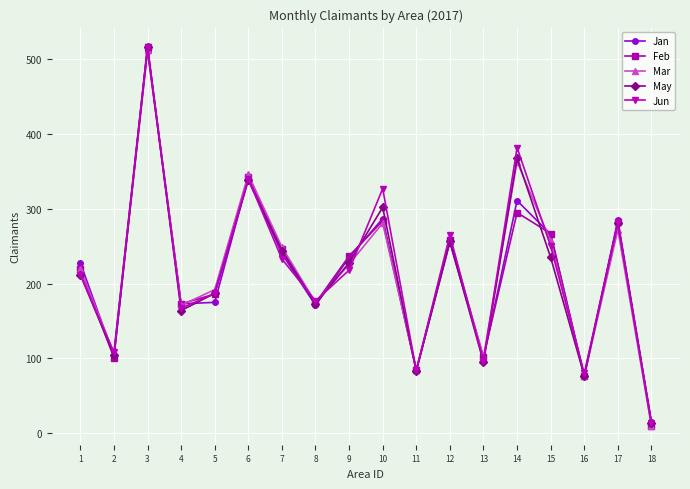

The value of Feb at 13 is 102. True or false?

True